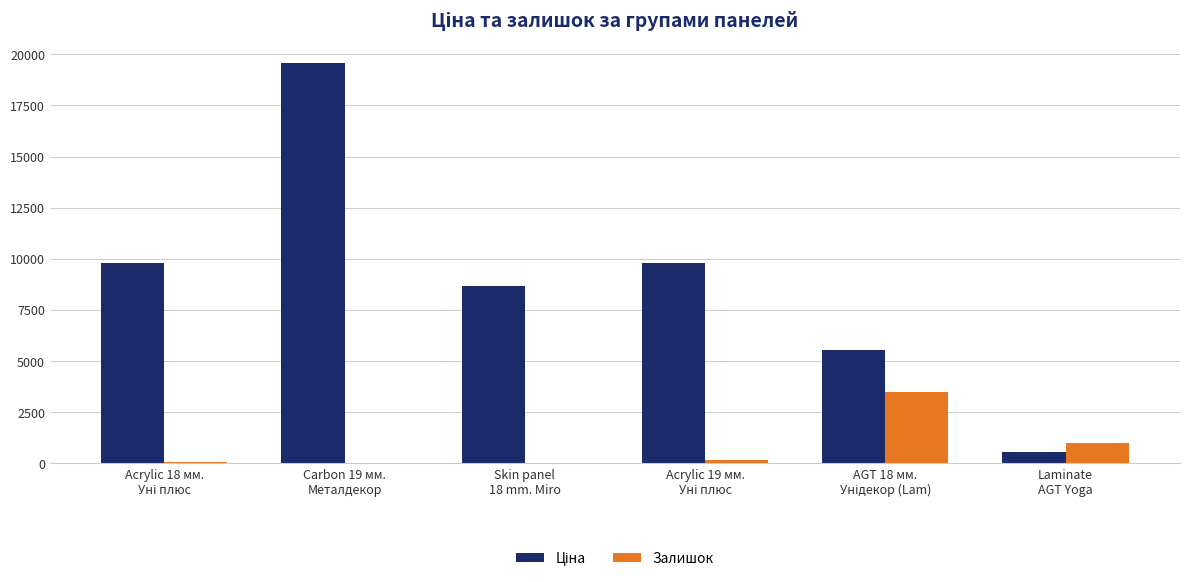

What is the highest value of the Залишок series?

3505.0